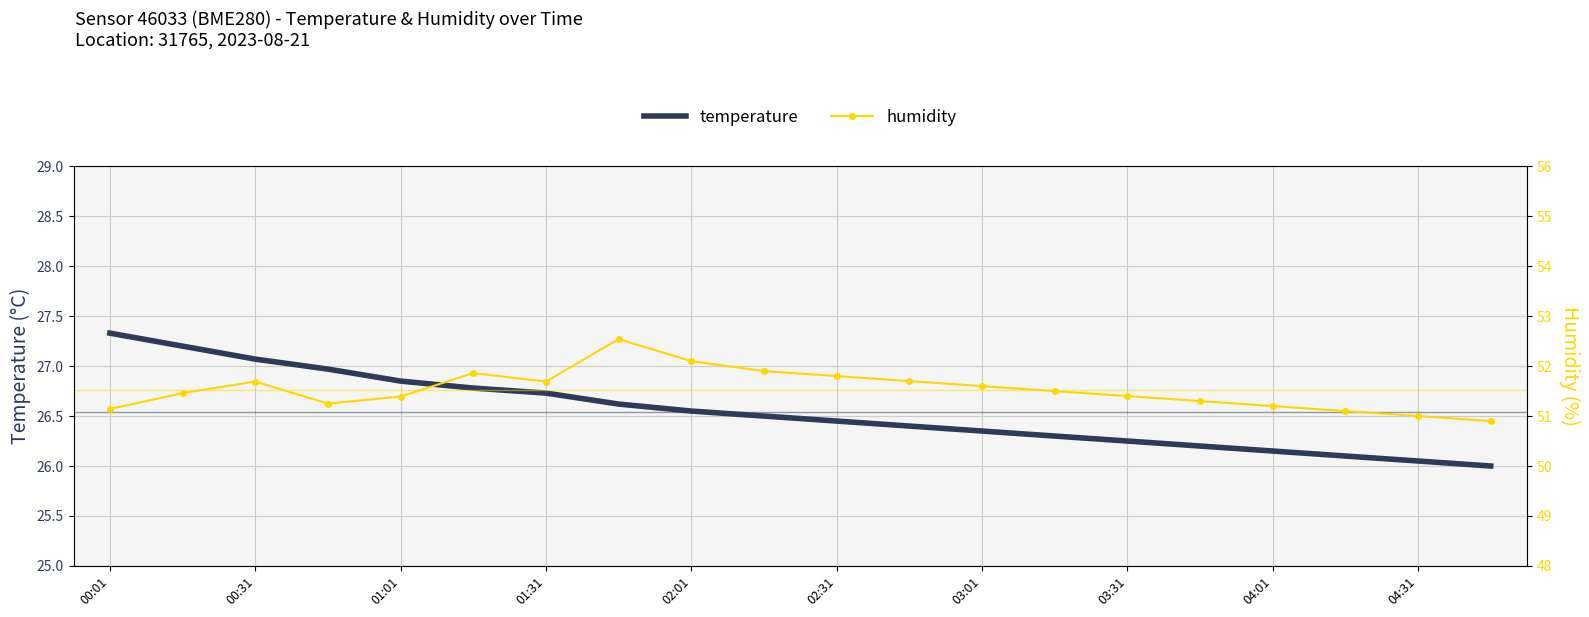

Where is temperature nearest to the value 26?

19